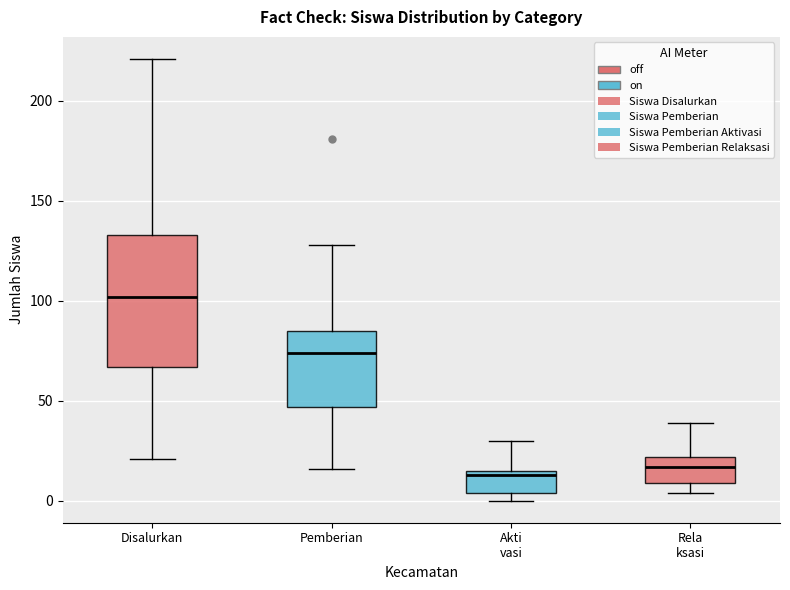

Reading left to right, read every box against the y-axis: the position of its median line, the range the box covers, and the ends of its whiskers. The values are not printed on the chart, so give them approximately, as read against the axis.

Disalurkan: median 100, box 65 to 135, whiskers 20 to 220
Pemberian: median 75, box 45 to 85, whiskers 15 to 130
Akti vasi: median 15 (just below the box's upper edge), box 5 to 15, whiskers 0 to 30
Rela ksasi: median 15, box 10 to 20, whiskers 5 to 40